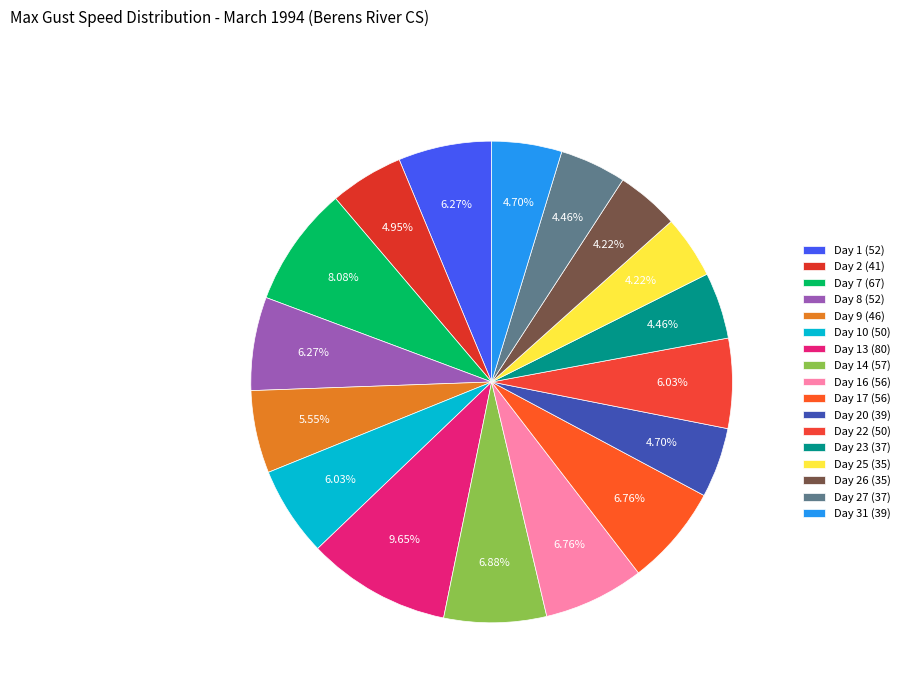

What is the total percentage of Day 31 (39) and Day 7 (67)?

12.8%